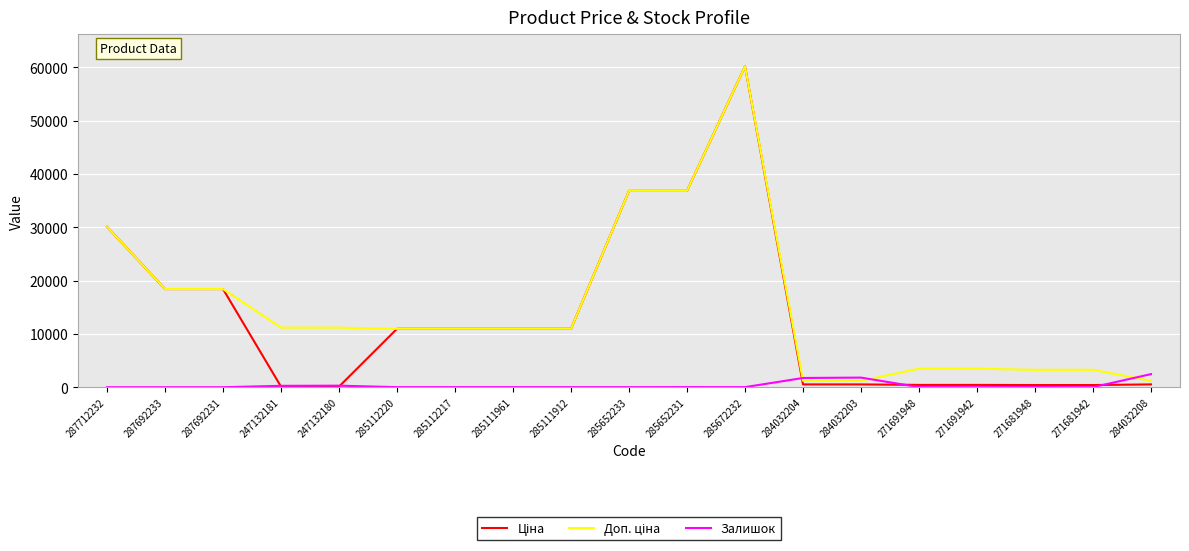

At which category is the sum across all series the highest?

285672232